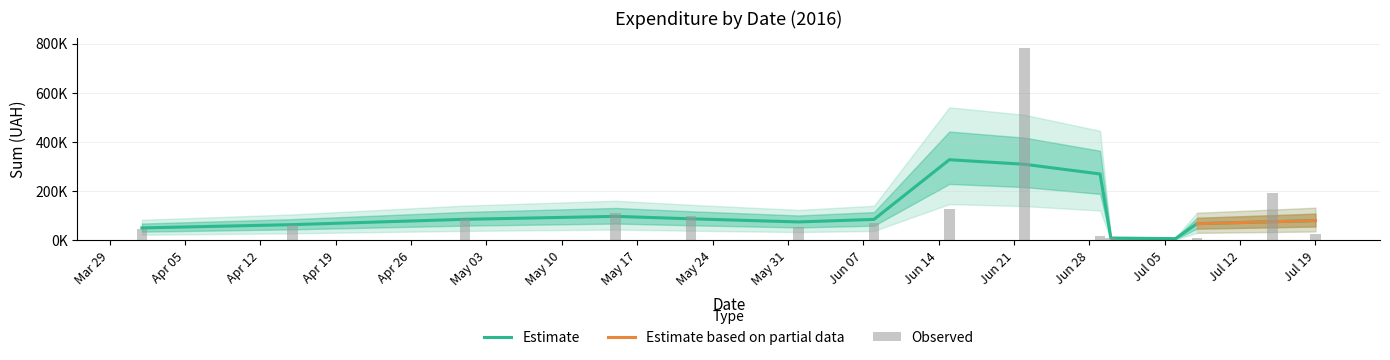

What is the approximate value at 11?

62.3